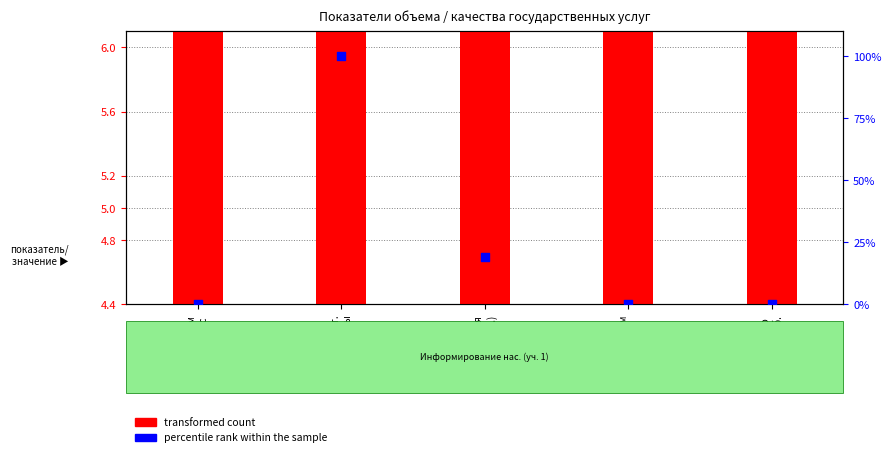

At which category is the sum across all series the highest?

Себест.
полосы